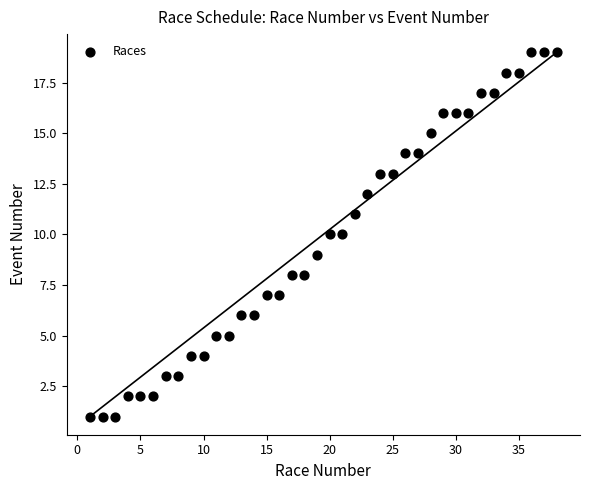

What is the range of Y values (max minus min)?

18